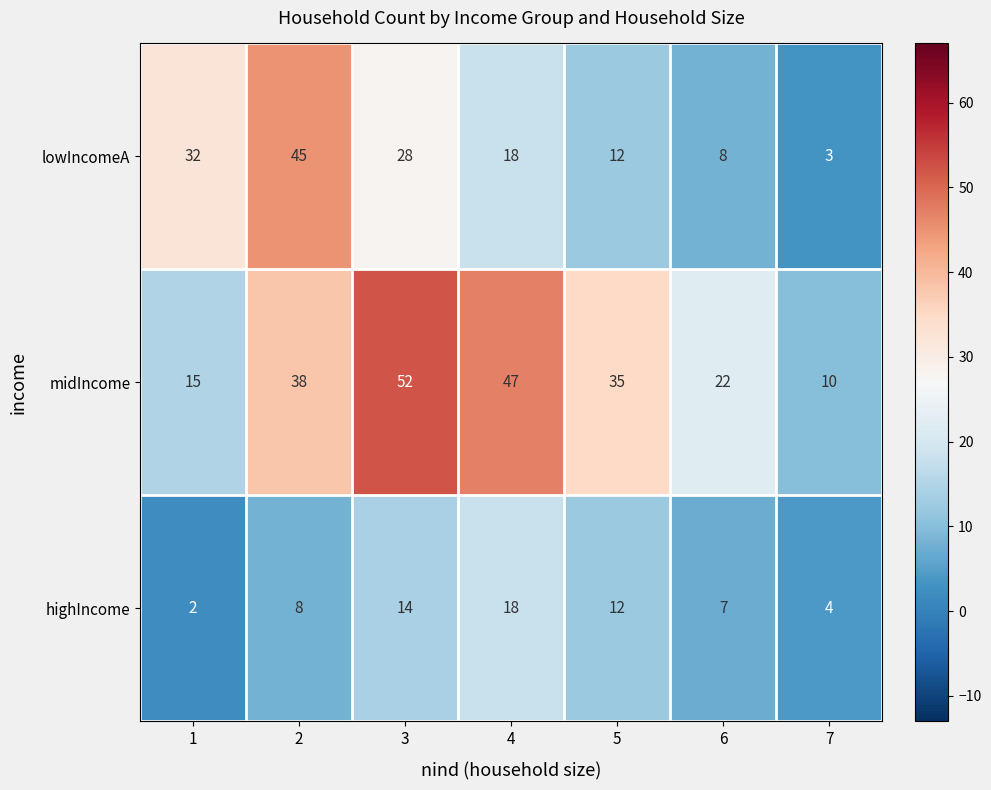

How many highIncome values are between 4 and 14?

5